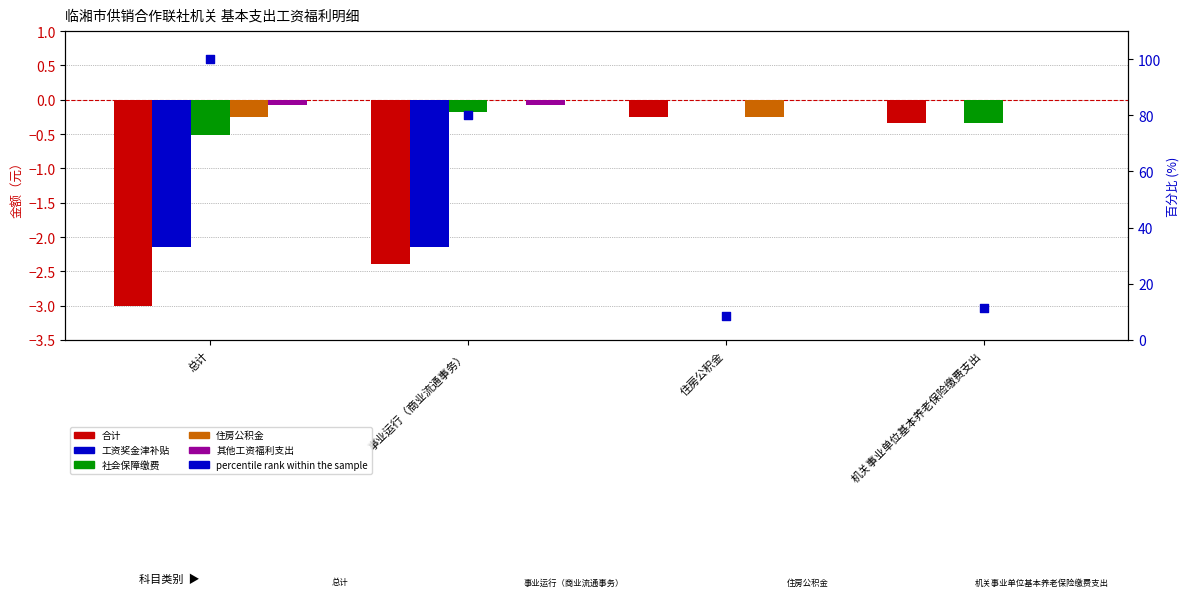

Which series contains the lowest Y value?

合计